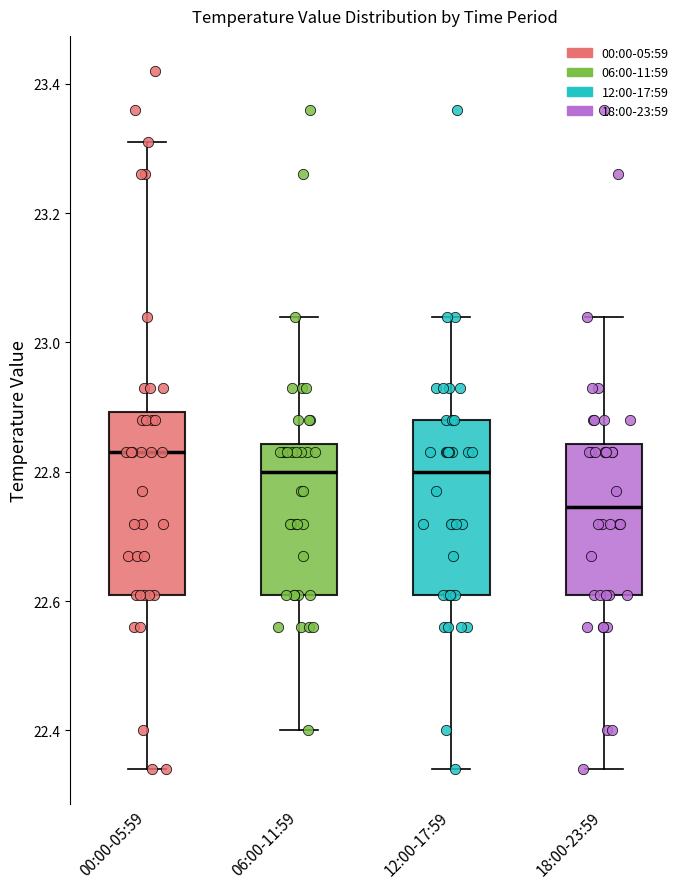

Where does the median line of the box for 12:00-17:59 sit on the y-axis? The values are not printed on the chart, so give them approximately, as read against the axis.

22.80